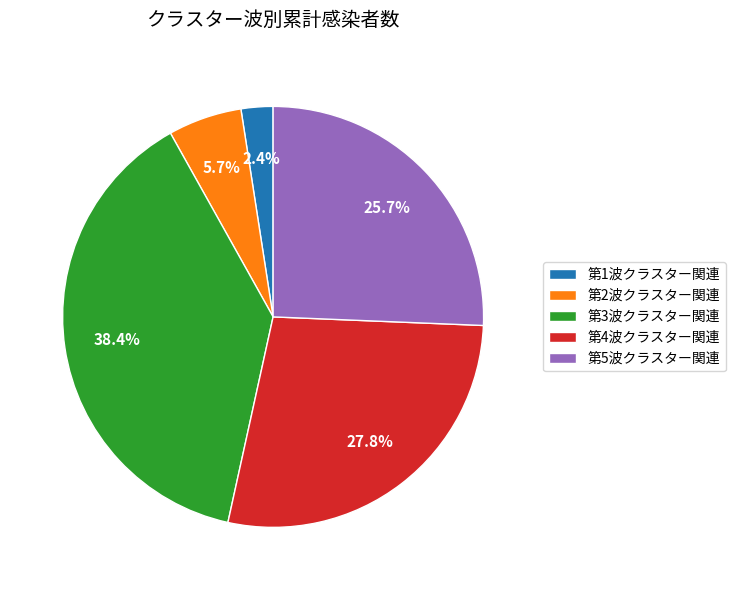

Count the number of slices in the pie.

5